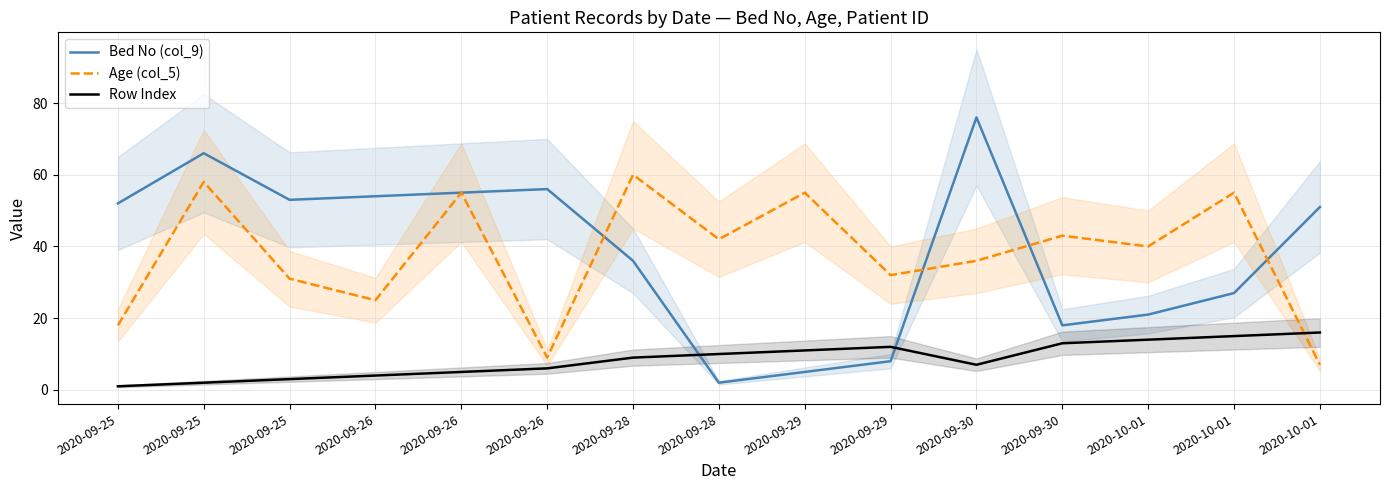

Count the number of data series in this chart.

3